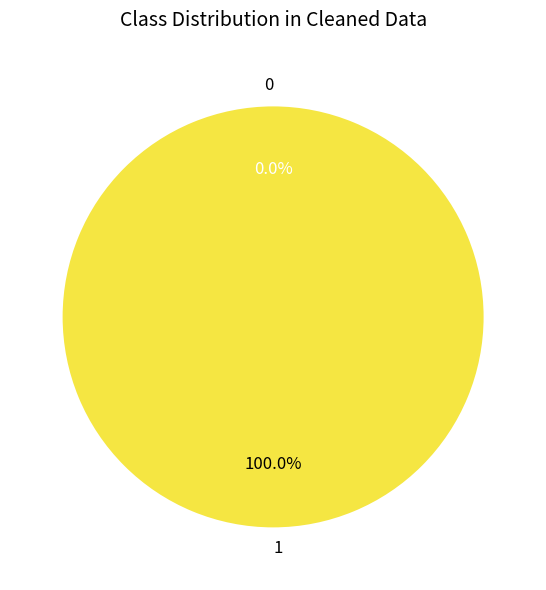

Is it true that 1 is 99% of the pie?

False